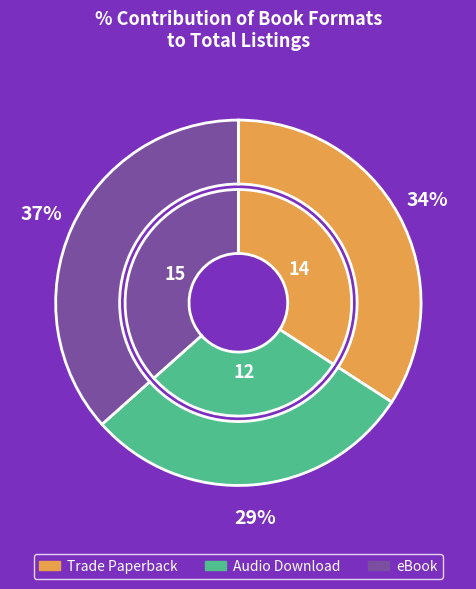

Rank the categories by value from highest to lowest.

eBook, Trade Paperback, Audio Download